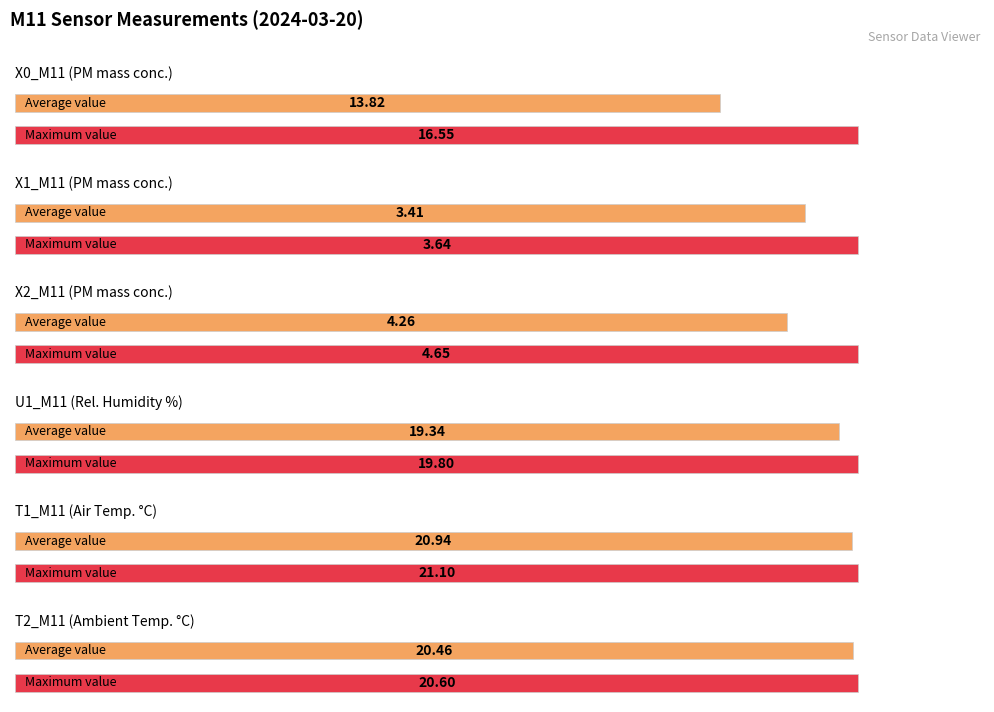

At 17:09, list the series in order from largest to smallest.

T1_M11 (Air Temp. °C), T2_M11 (Ambient Temp. °C), U1_M11 (Rel. Humidity %), X0_M11 (PM mass conc.), X2_M11 (PM mass conc.), X1_M11 (PM mass conc.)